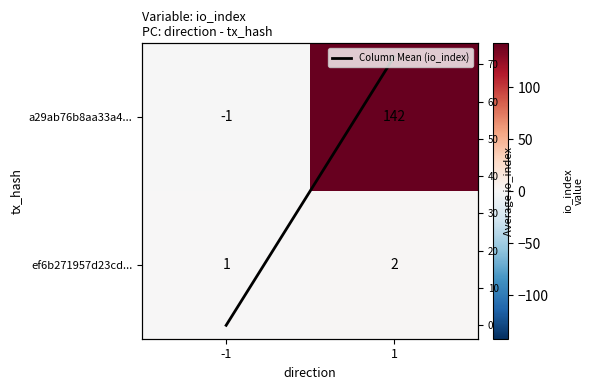

The a29ab76b8aa33a4... series shows -2 at -1. True or false?

False